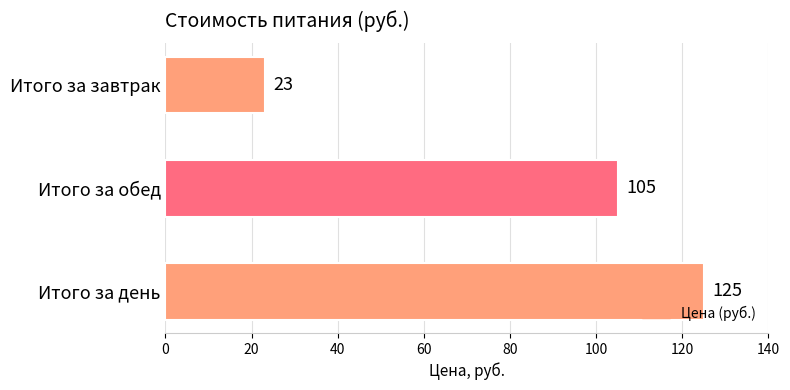

What is the average value?

84